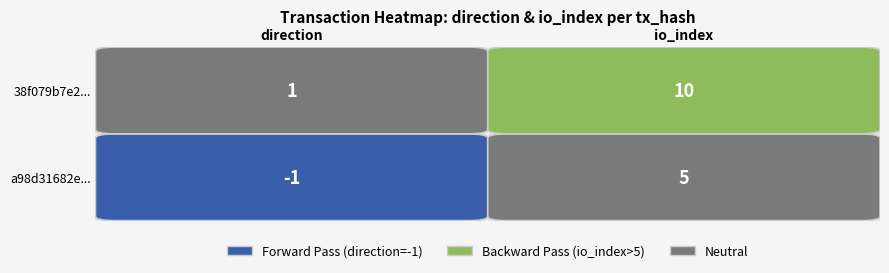

At how many categories does at least one series exceed 0?

2